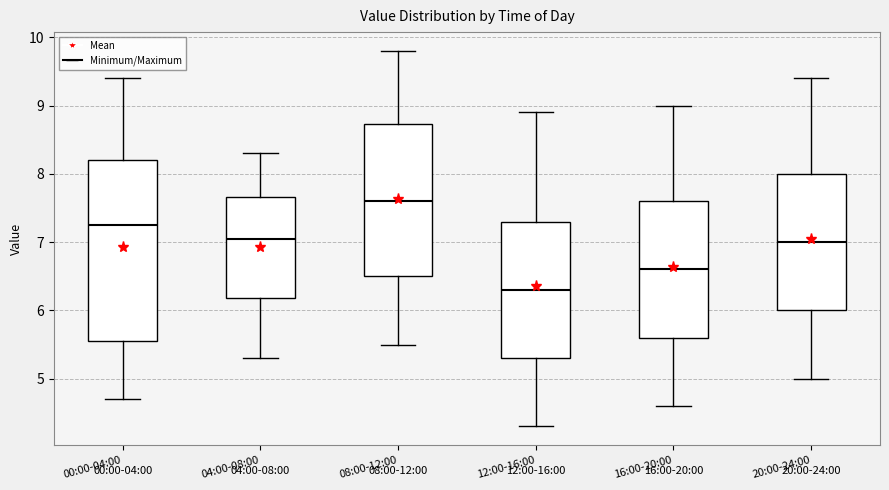

Which box's median line is the highest?

08:00-12:00